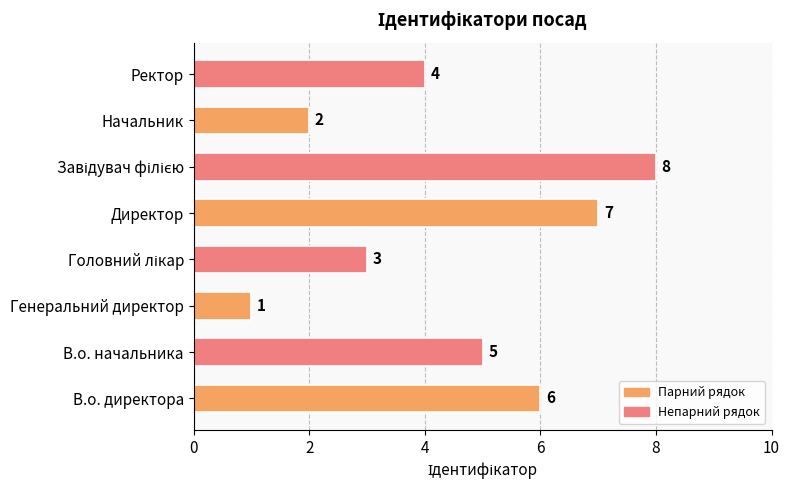

At which label is the value closest to 4?

Ректор